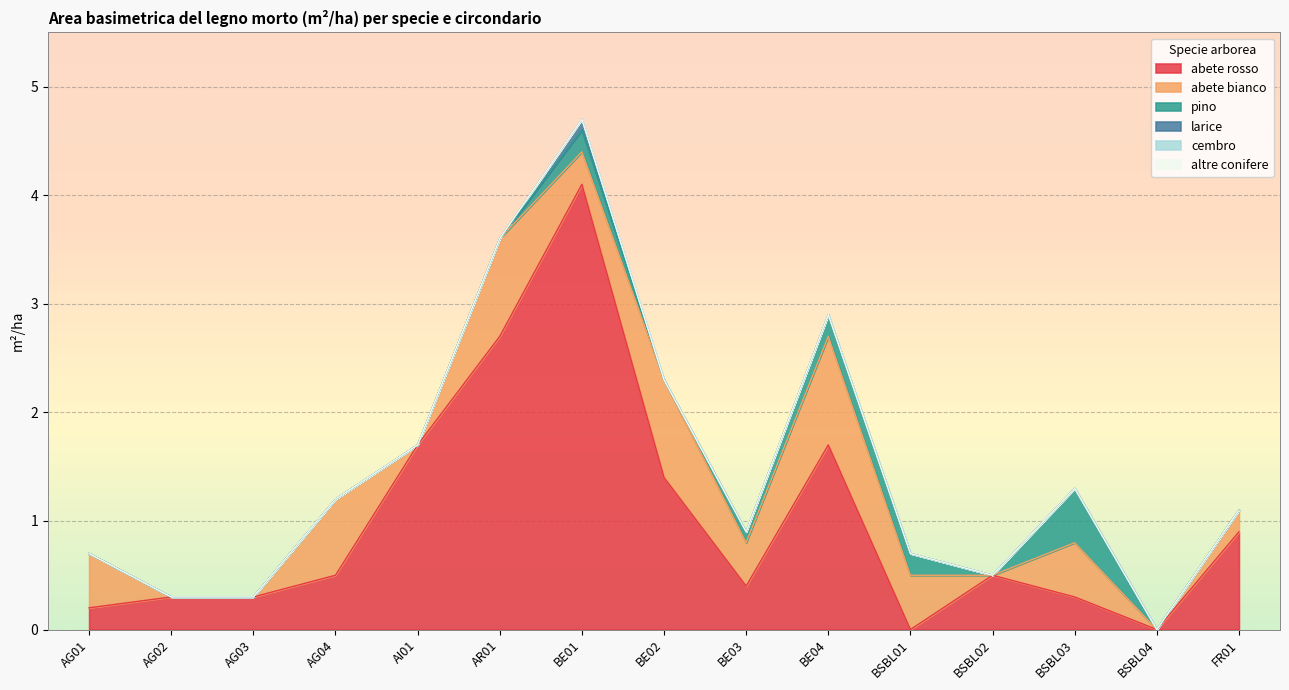

Which category has the lowest value in the altre conifere series?

AG01